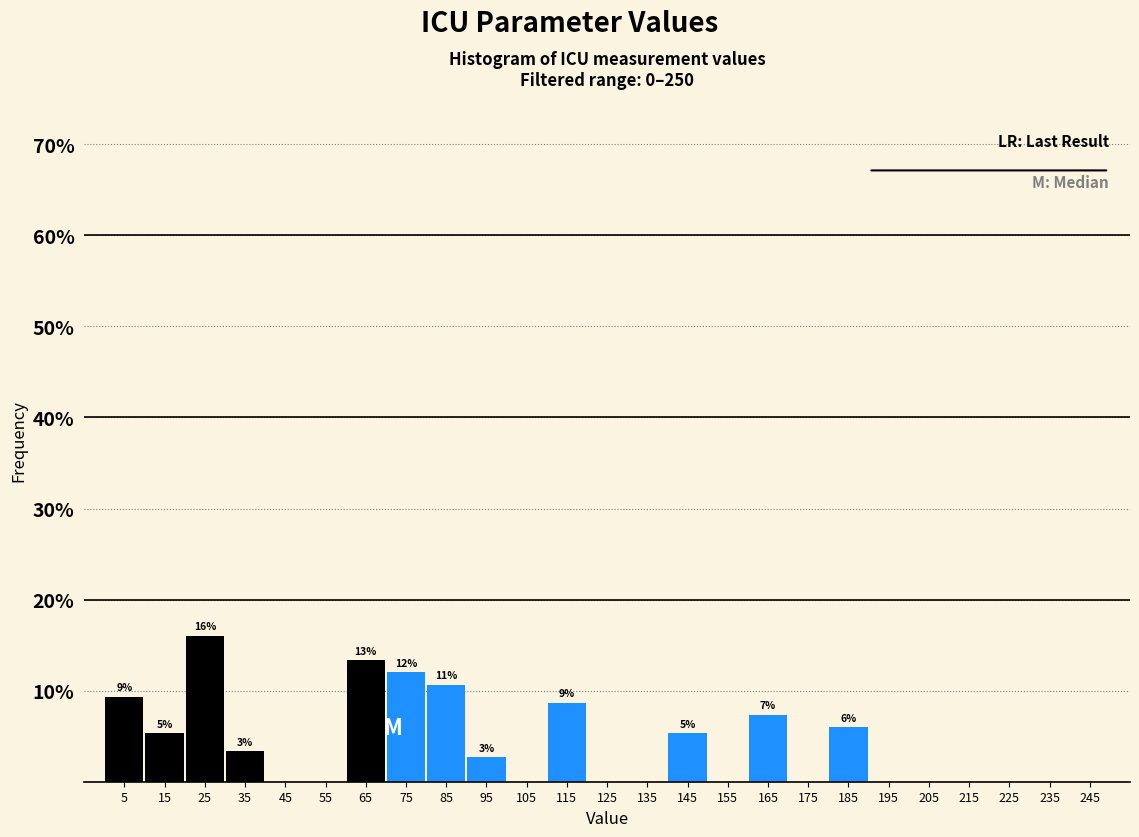

Which range on the x-axis has the tallest bar?

20 to 30